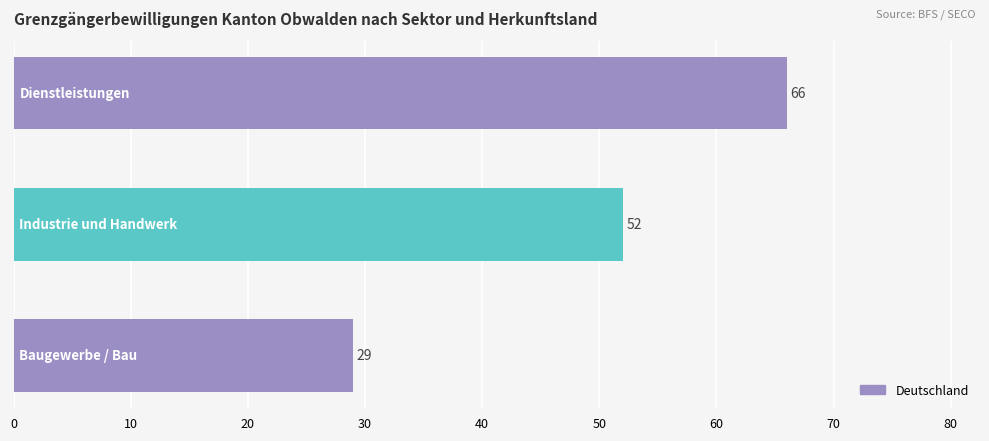

What is the average value?

49